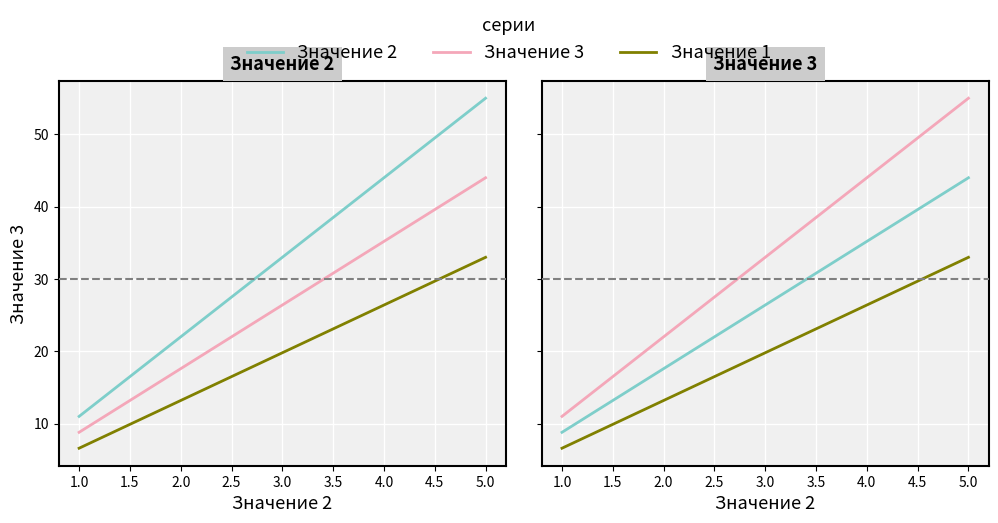

How many lines are shown in the chart?

3